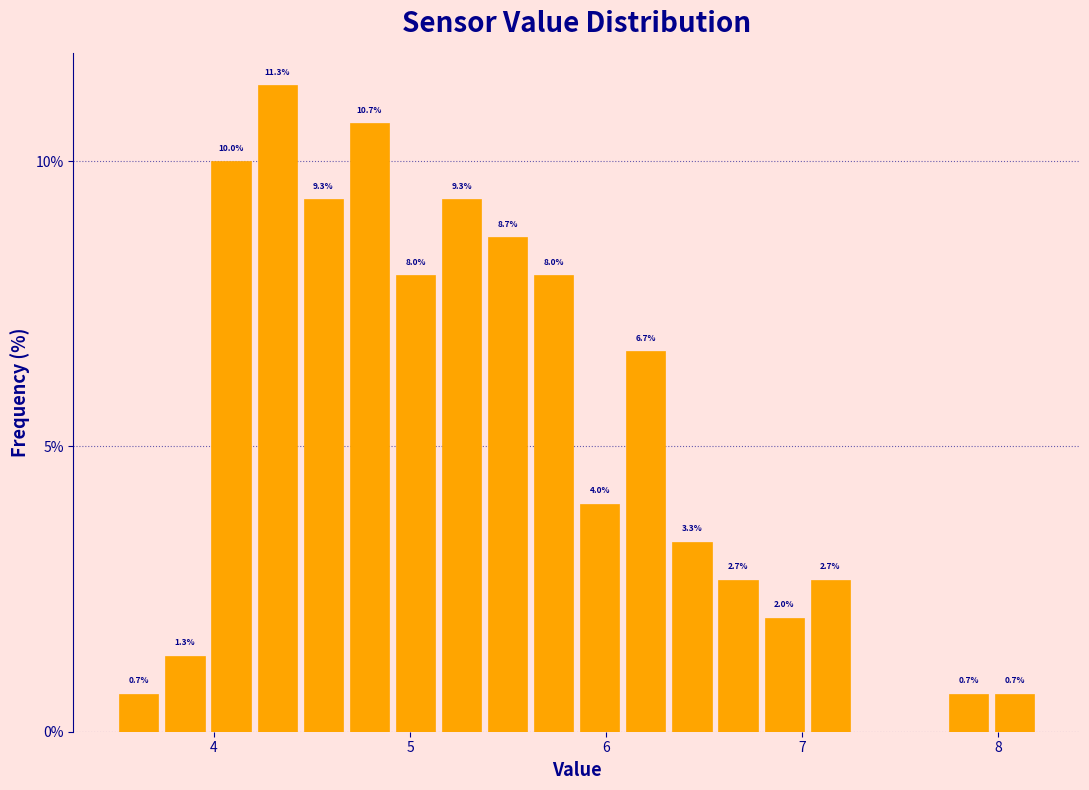

Around what value on the x-axis is the tallest bar? Give the approximate position of its centre, as read against the axis.

4.3